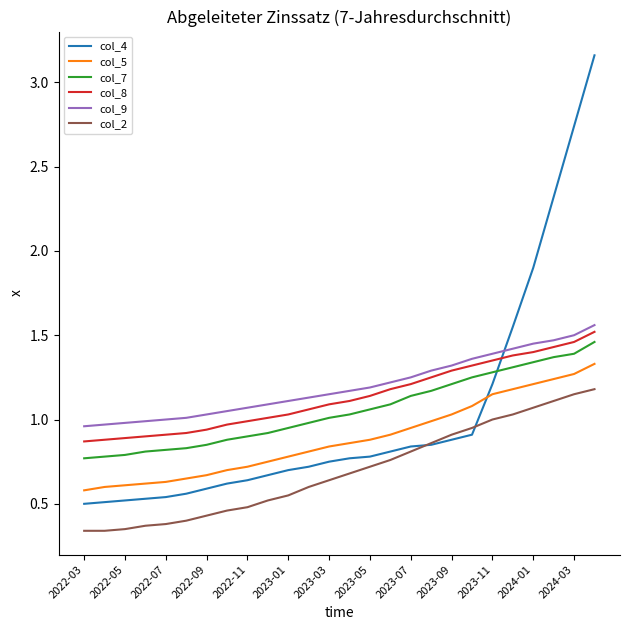

True or false: col_2 and col_5 intersect in this chart.

False